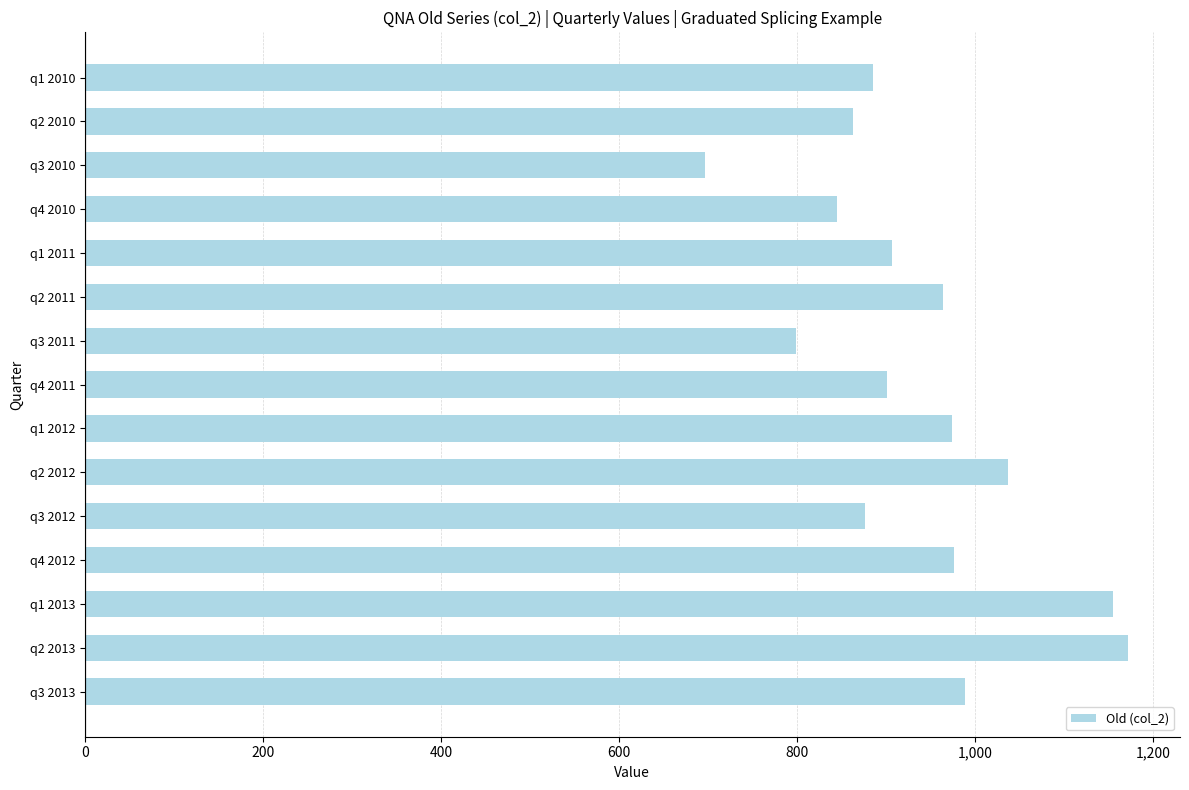

What is the label of the 5th bar from the top?

q1 2011